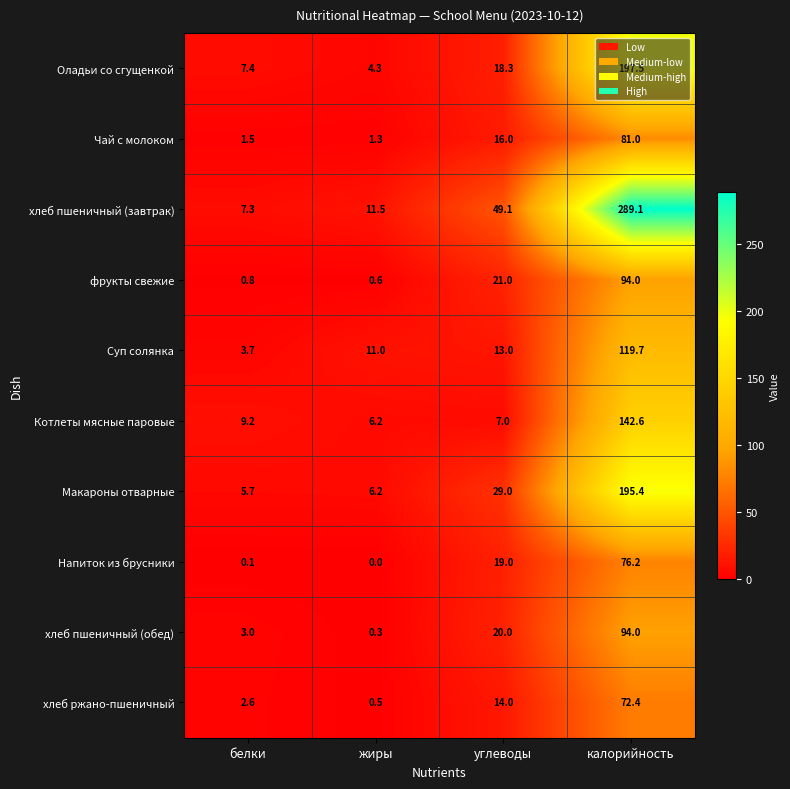

Which category has the lowest value in the Оладьи со сгущенкой series?

жиры